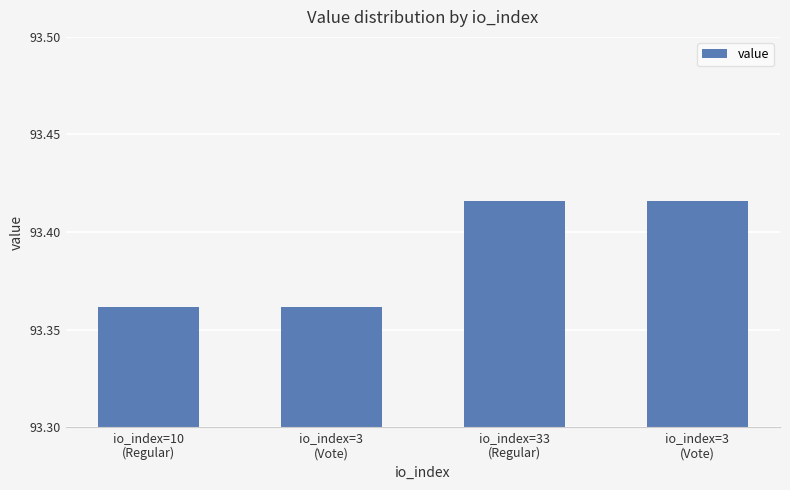

What is the difference between the maximum and minimum values?

0.1